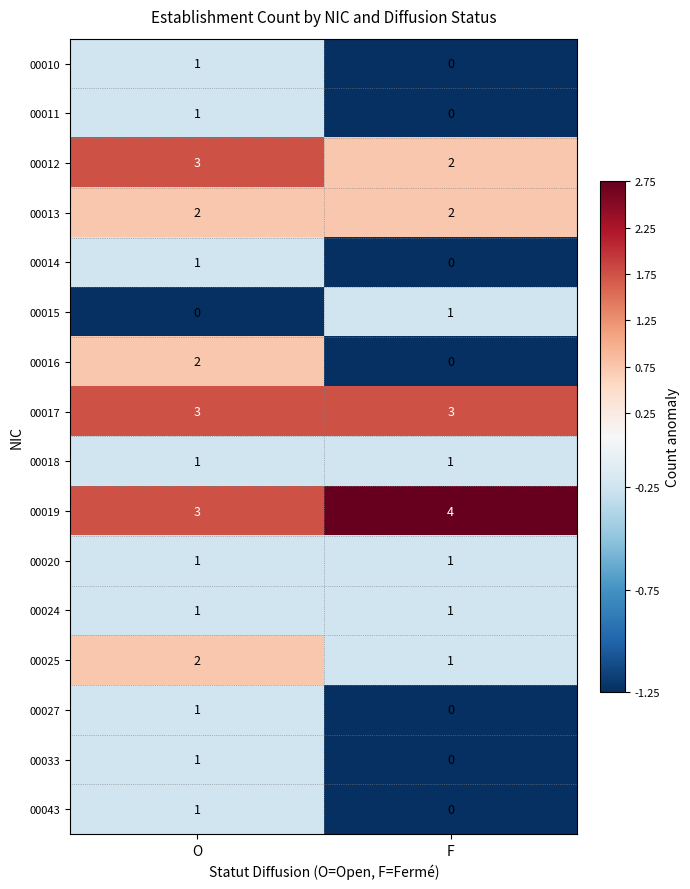

Which series has the widest spread of values?

00016